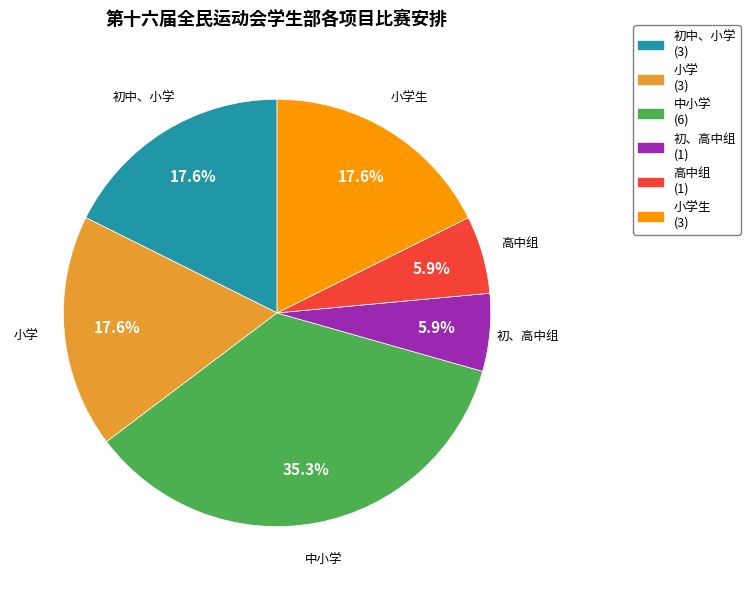

Between 小学 and 高中组, which is larger?

小学